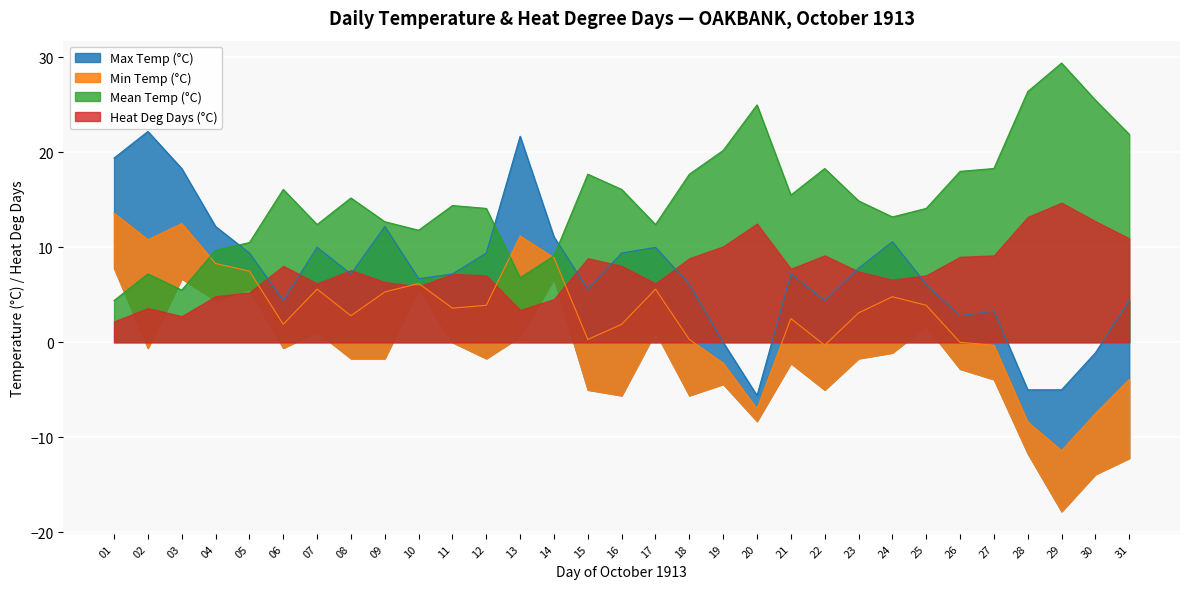

What is the difference between the highest and lowest values at 06?

14.2